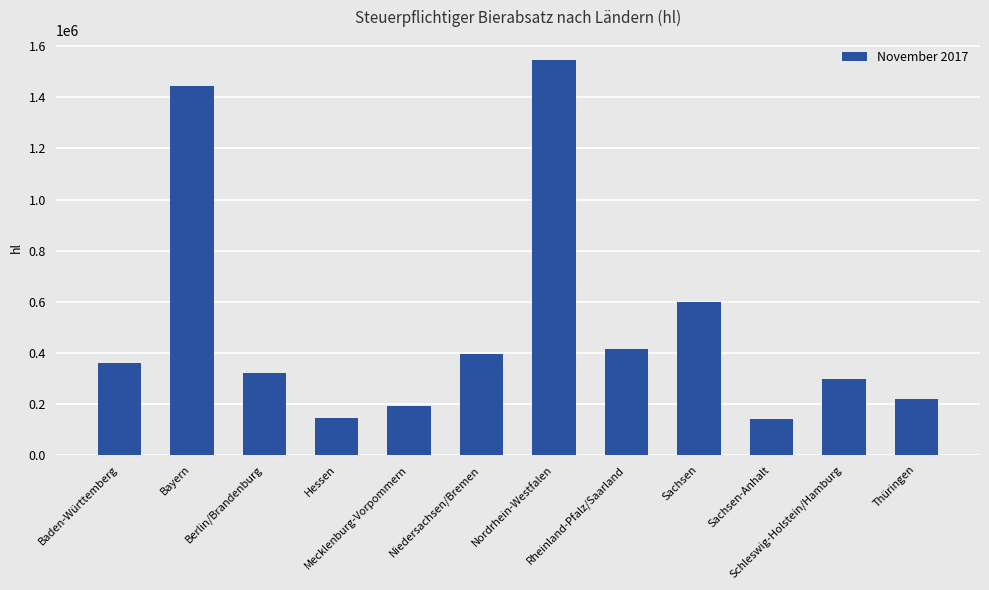

What is the label of the 2nd bar from the right?

Schleswig-Holstein/Hamburg